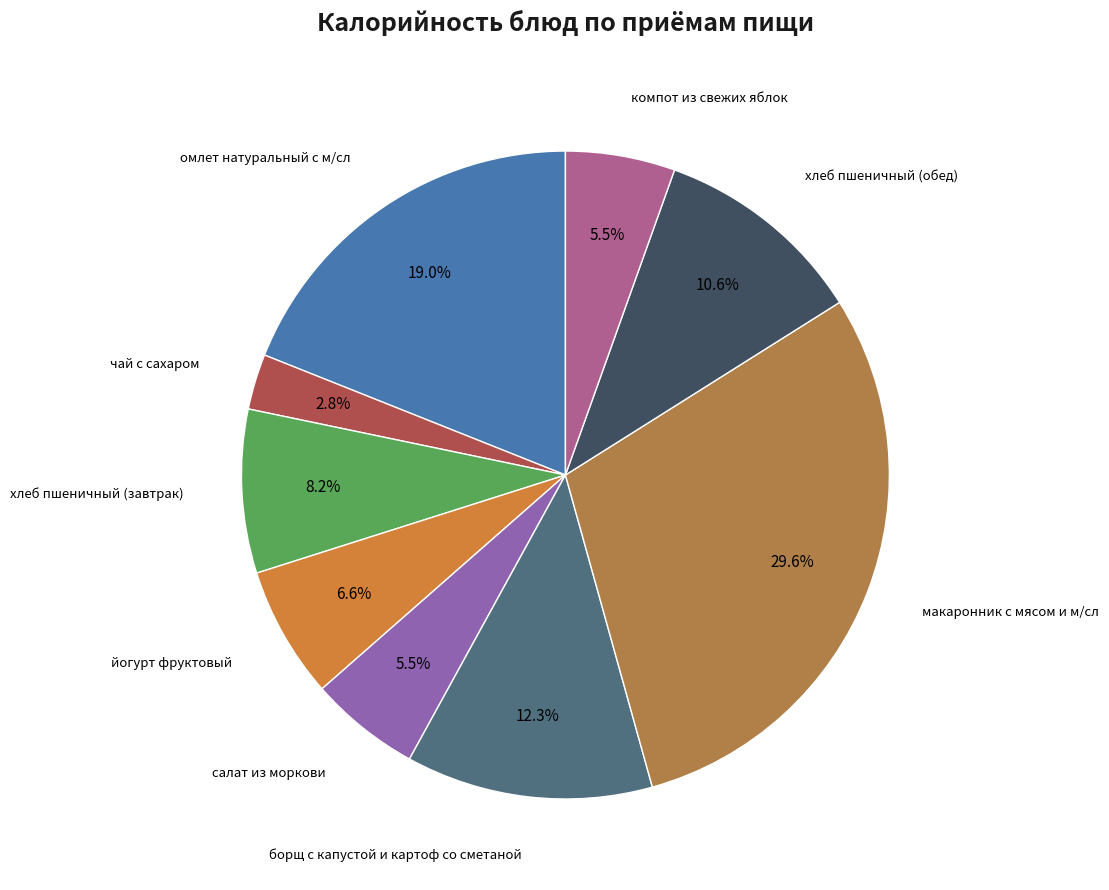

Which category has the smallest portion of the pie?

чай с сахаром